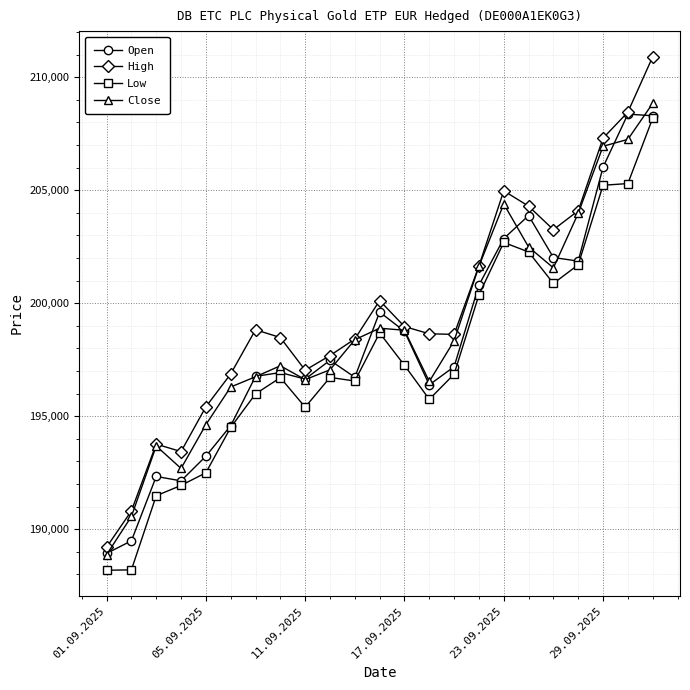

What is the value of the Close point at the 6th from the left?

196290